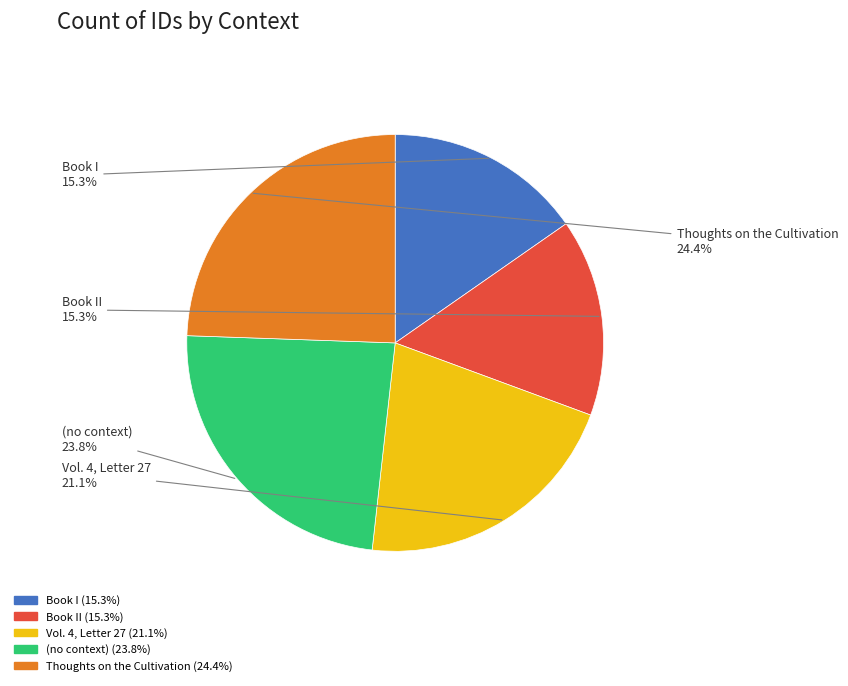

Does any single category account for the majority?

No